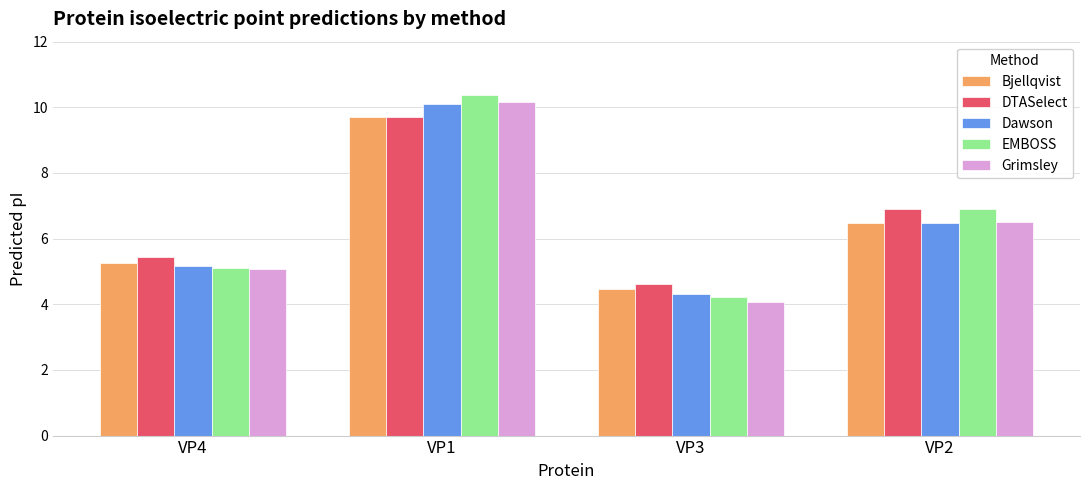

What is the minimum value shown in the chart?

4.1